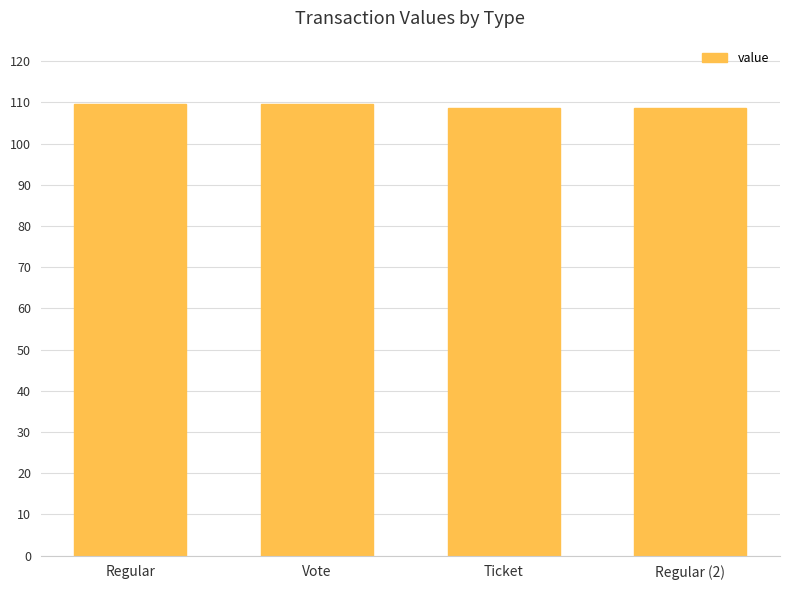

What is the difference between the maximum and minimum values?

1.1